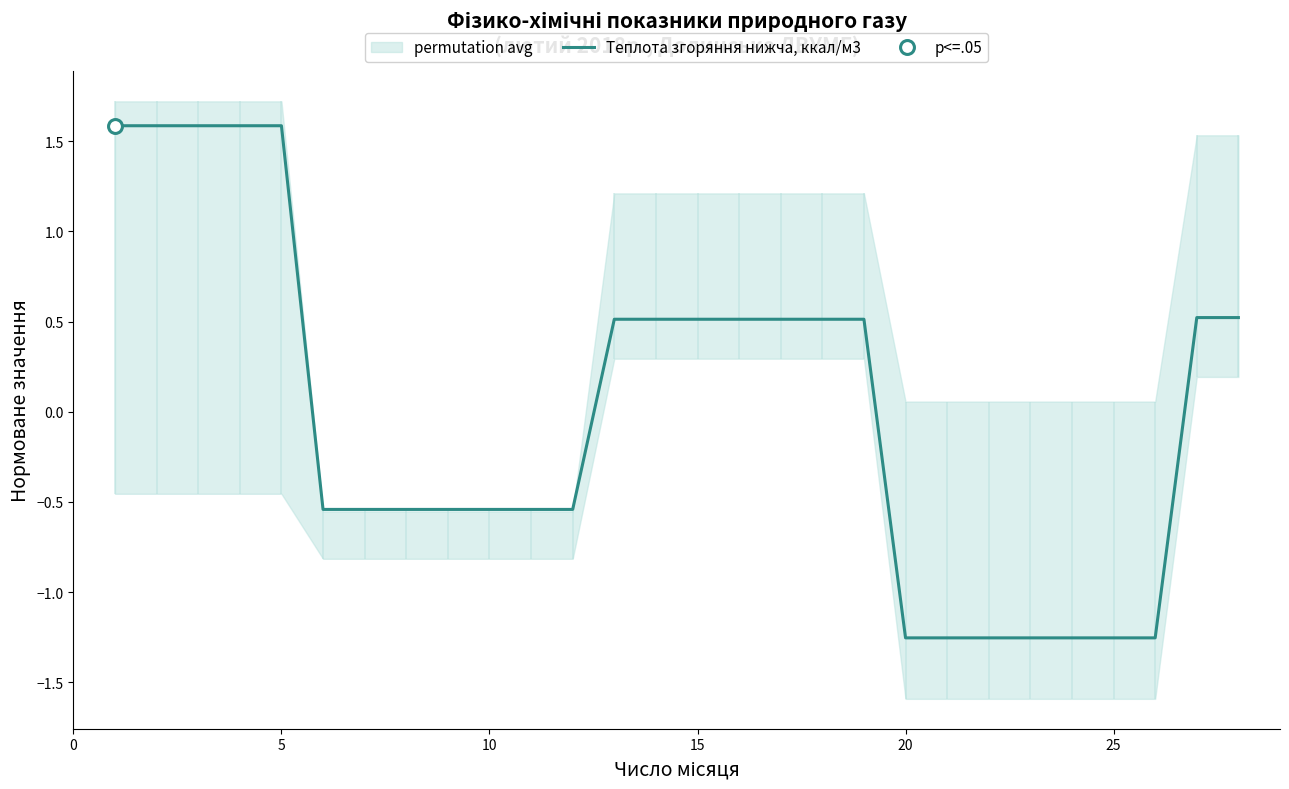

True or false: Теплота згоряння нижча, ккал/м3 has a value of -2.2 at 25.

False